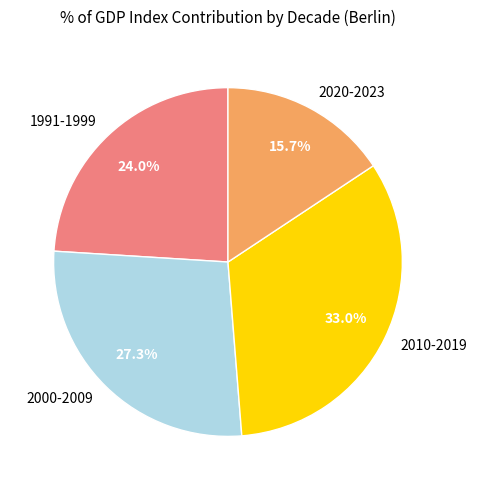

Does any single category account for the majority?

No